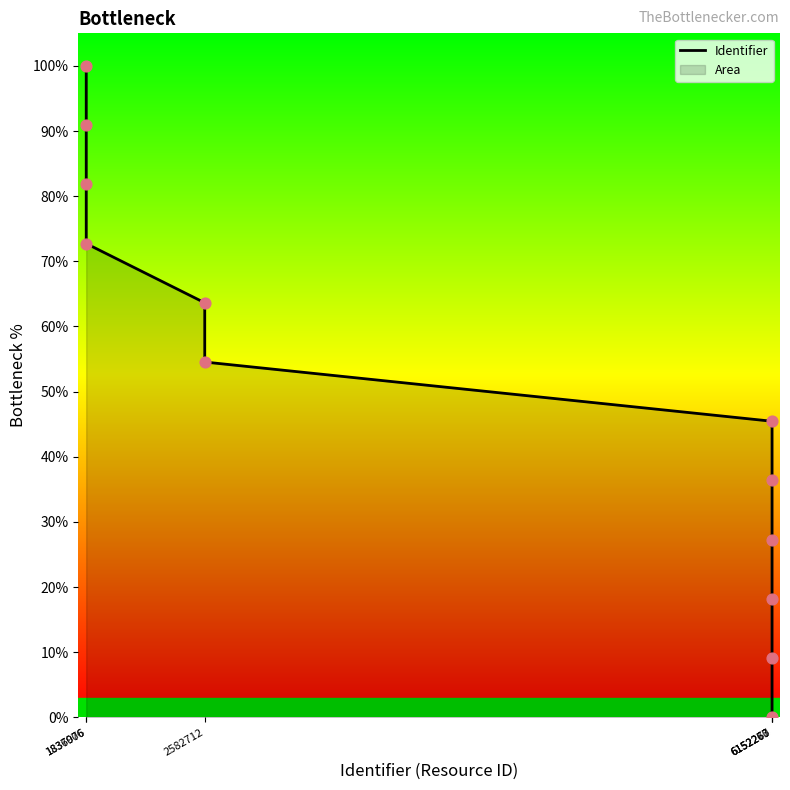

Which has a higher value, 1836976 or 1837006?

1836976